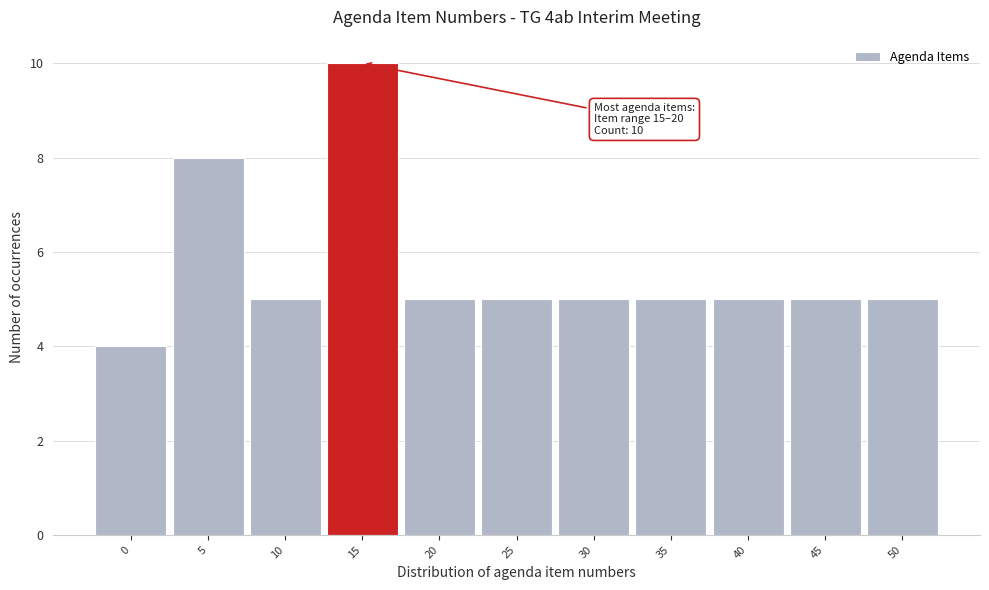

Reading right to left, extract all data points from this chart.

5	5	5	5	5	5	5	10	5	8	4